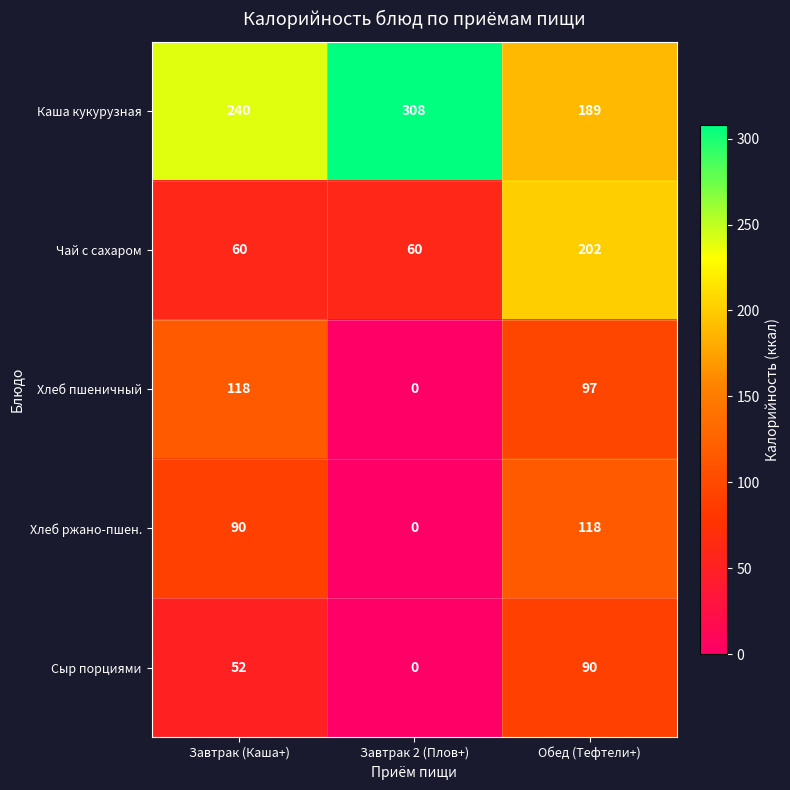

Reading left to right, what are all the values shown in this chart?

Каша кукурузная: Завтрак (Каша+)=240	Завтрак 2 (Плов+)=308	Обед (Тефтели+)=189
Чай с сахаром: Завтрак (Каша+)=60	Завтрак 2 (Плов+)=60	Обед (Тефтели+)=202
Хлеб пшеничный: Завтрак (Каша+)=118	Завтрак 2 (Плов+)=0	Обед (Тефтели+)=97
Хлеб ржано-пшен.: Завтрак (Каша+)=90	Завтрак 2 (Плов+)=0	Обед (Тефтели+)=118
Сыр порциями: Завтрак (Каша+)=52	Завтрак 2 (Плов+)=0	Обед (Тефтели+)=90